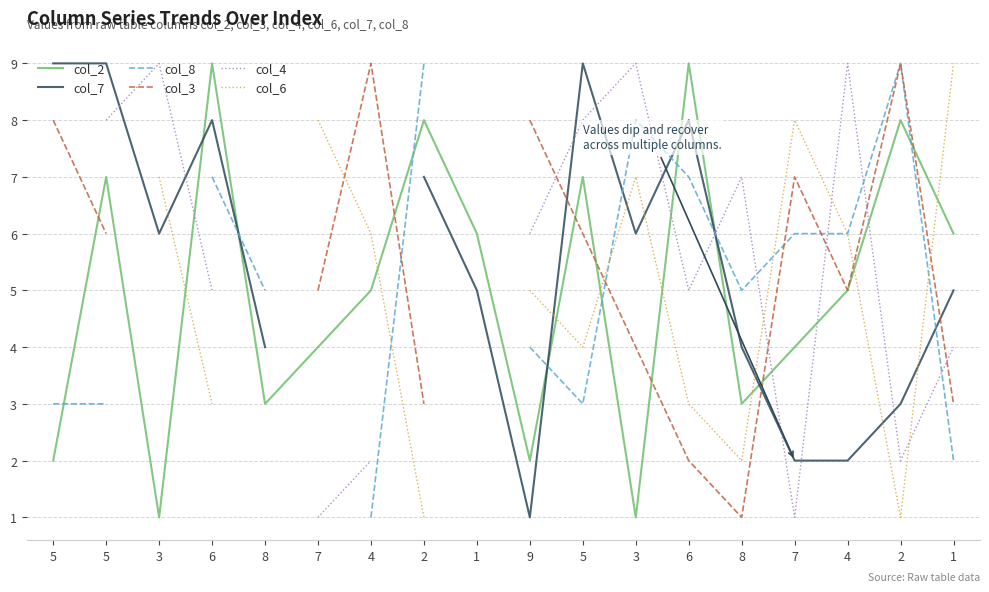

True or false: col_7 has more than 1 points higher than both neighbors.

True